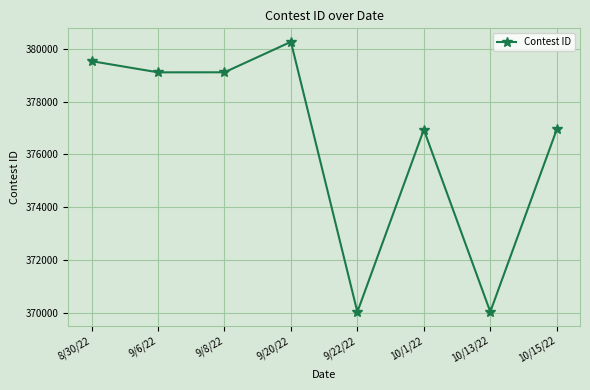

What value does the data have at 9/8/22, to the nearest 50?

379100